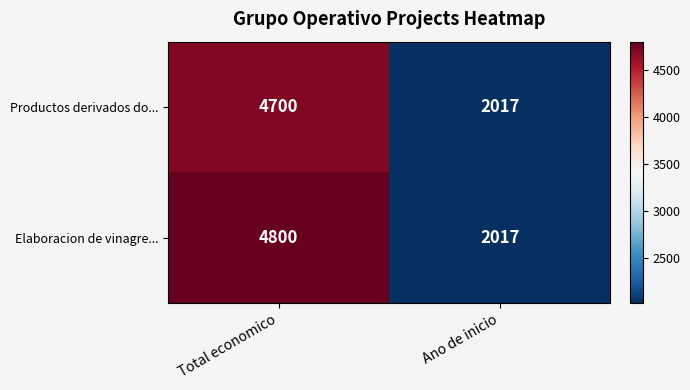

At Total economico, list the series in order from largest to smallest.

Elaboracion de vinagre..., Productos derivados do...